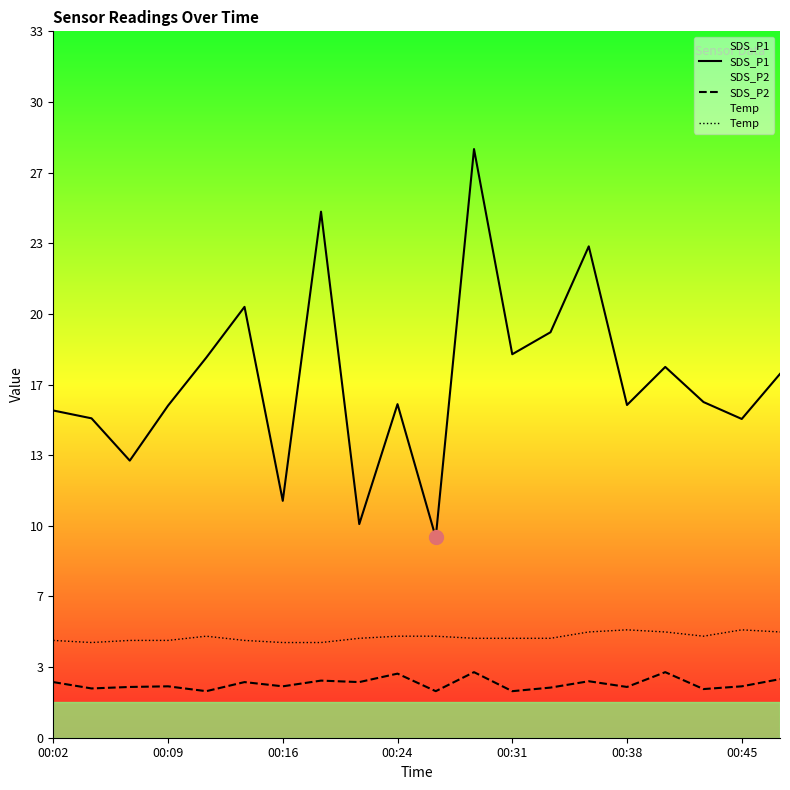

What are all the series names shown in the legend?

SDS_P1, SDS_P2, Temp